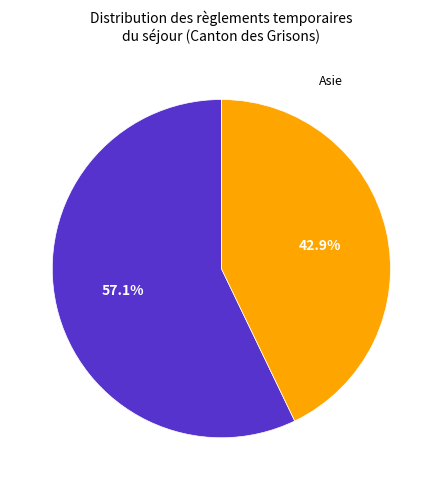

How many slices are in this pie chart?

4